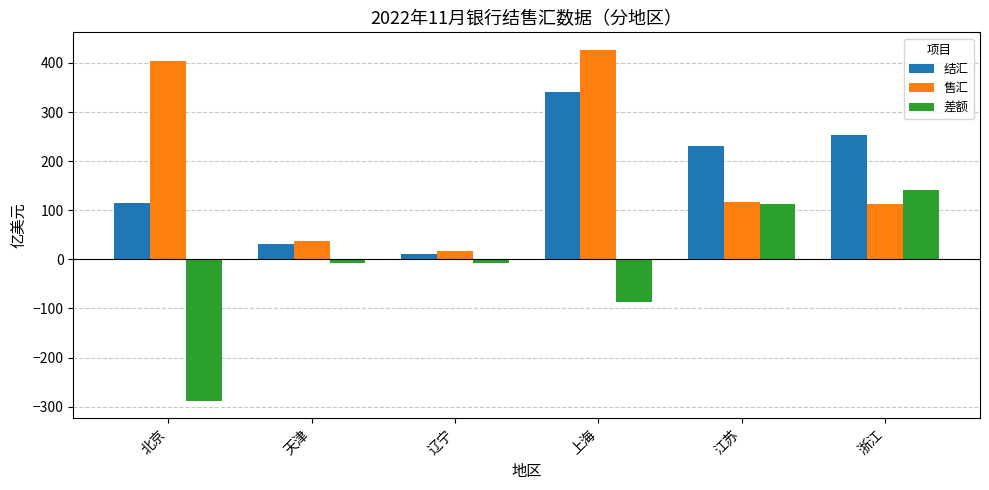

How many groups of bars are there?

6